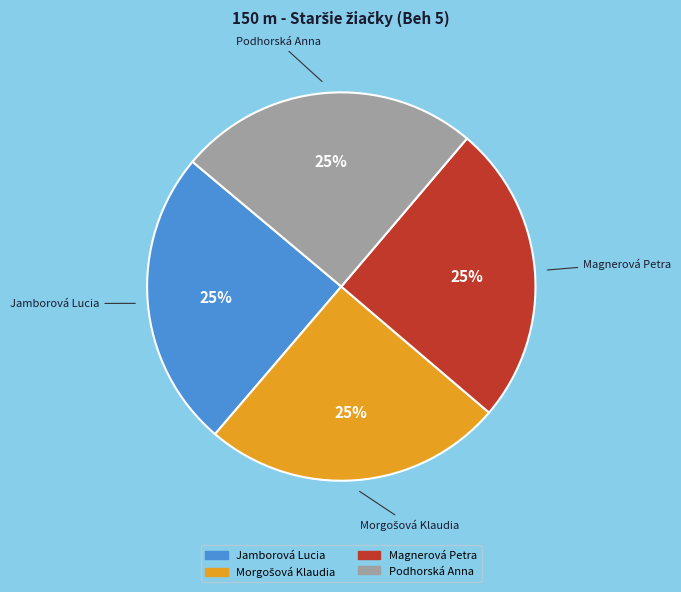

True or false: Magnerová Petra accounts for 25% of the total.

True